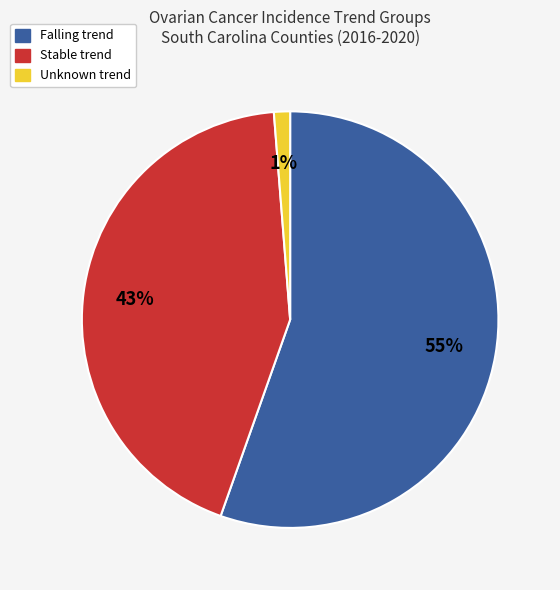

What percentage is the Unknown trend slice, to the nearest percent?

1%